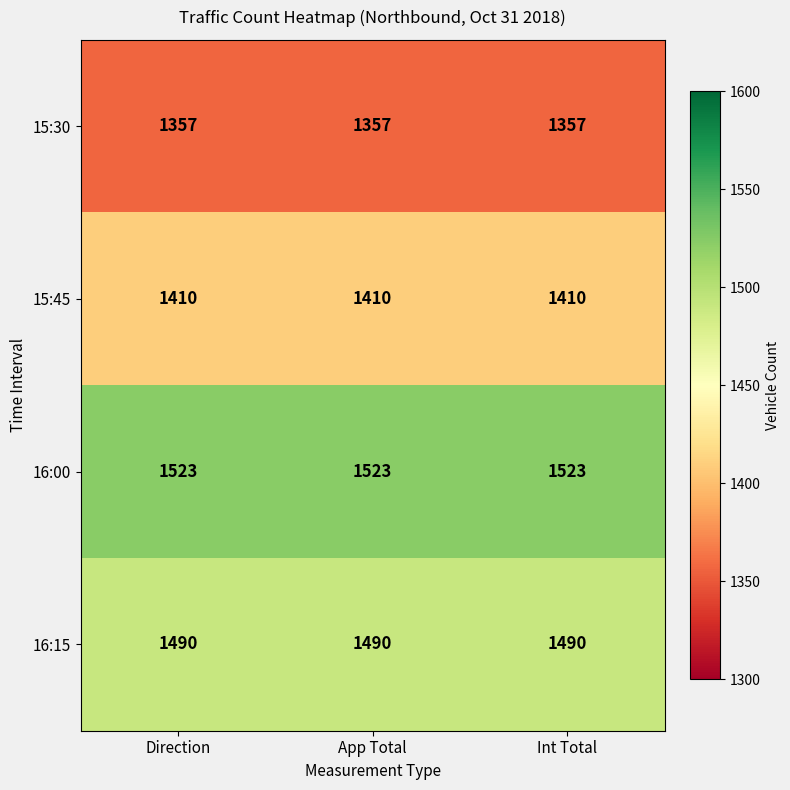

Which series has the largest total across all categories?

16:00